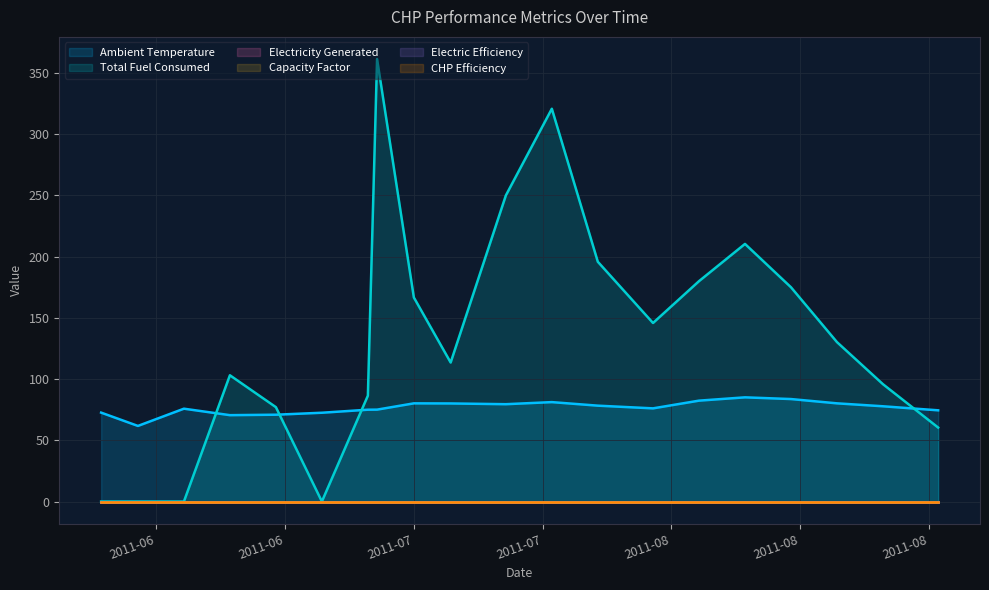

Rank the categories by Capacity Factor value from highest to lowest.

2011-06-01, 2011-06-05, 2011-06-10, 2011-06-15, 2011-06-20, 2011-06-25, 2011-06-30, 2011-07-01, 2011-07-05, 2011-07-09, 2011-07-15, 2011-07-20, 2011-07-25, 2011-07-31, 2011-08-05, 2011-08-10, 2011-08-15, 2011-08-20, 2011-08-25, 2011-08-31